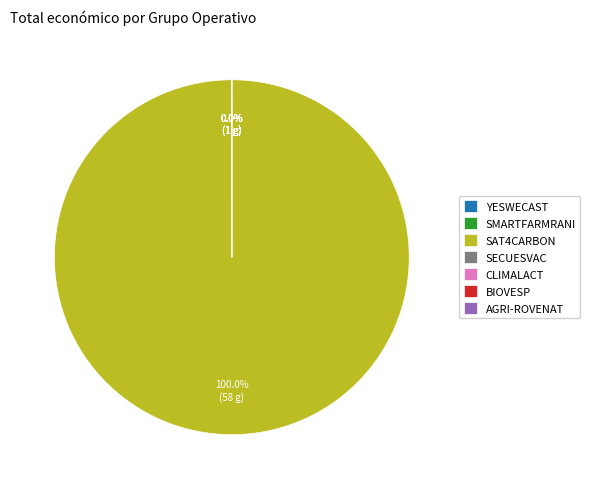

Does any single category account for the majority?

Yes